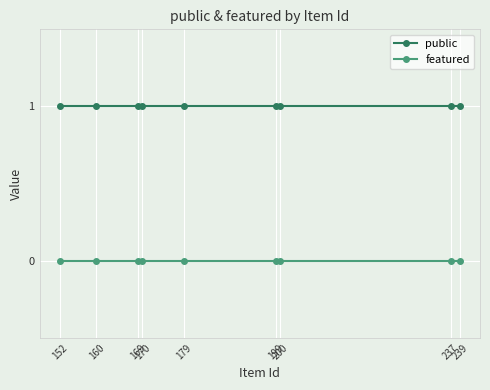

Rank the series by their maximum value, from lowest to highest.

featured, public